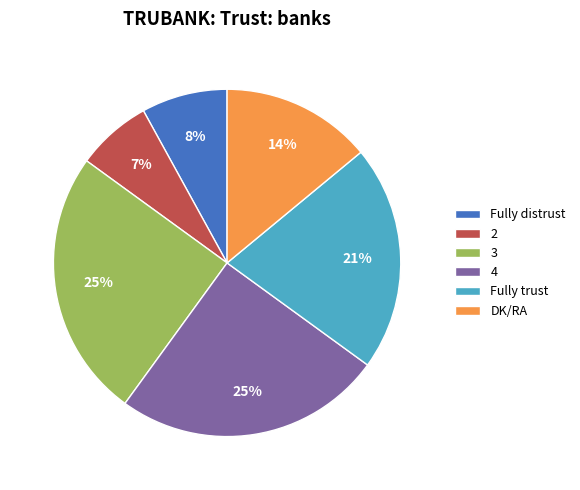

Does 3 represent more than half of the total?

No